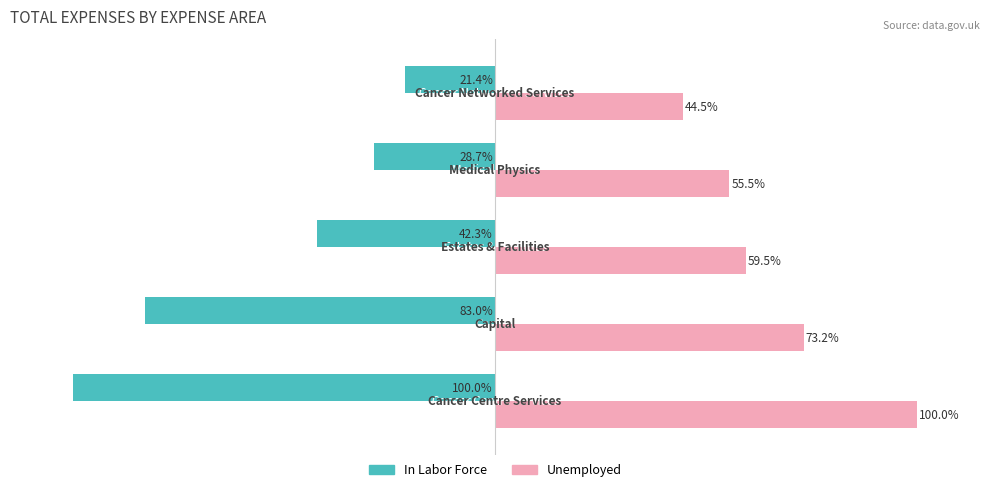

List the series in order of their peak value, highest first.

Unemployed, In Labor Force